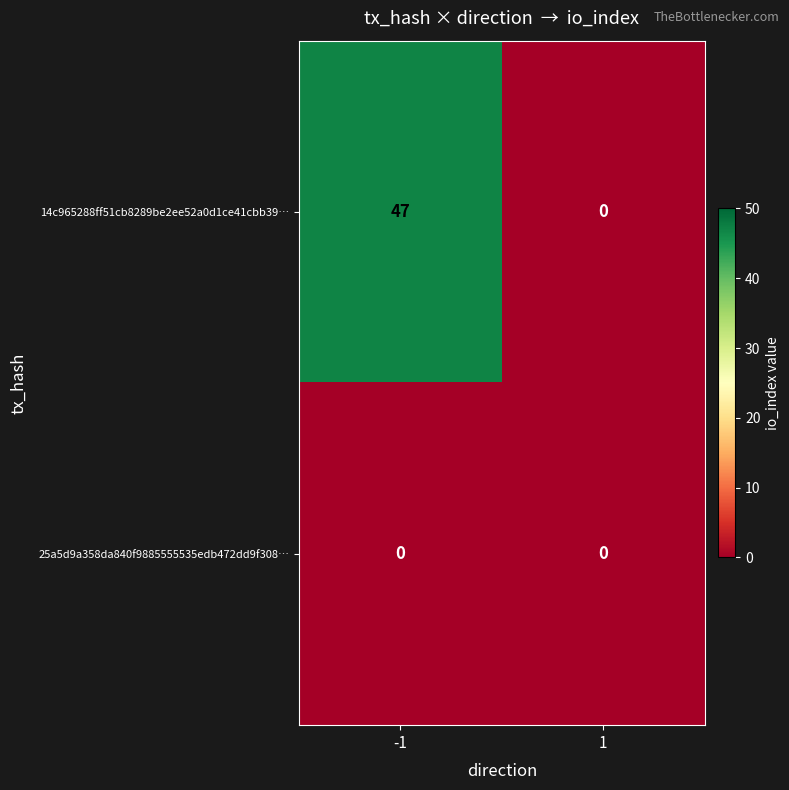

What is the approximate value of 14c965288ff51cb8289be2ee52a0d1ce41cbb39… at -1?

47